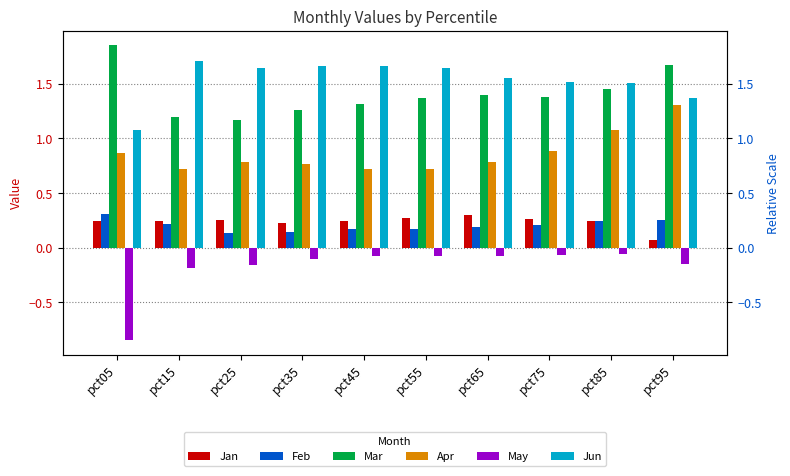

What is the sum of all Jan values?

2.3